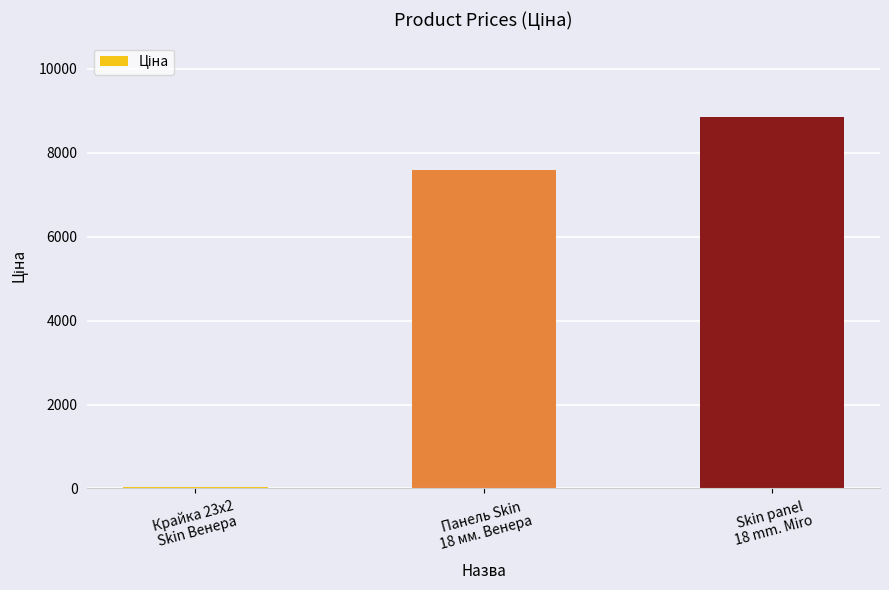

What is the change in value from Крайка 23x2
Skin Венера to Skin panel
18 mm. Miro?

+8824.6